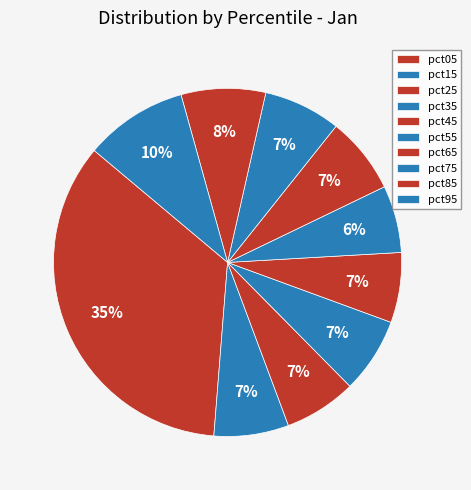

How many segments does this pie chart have?

10